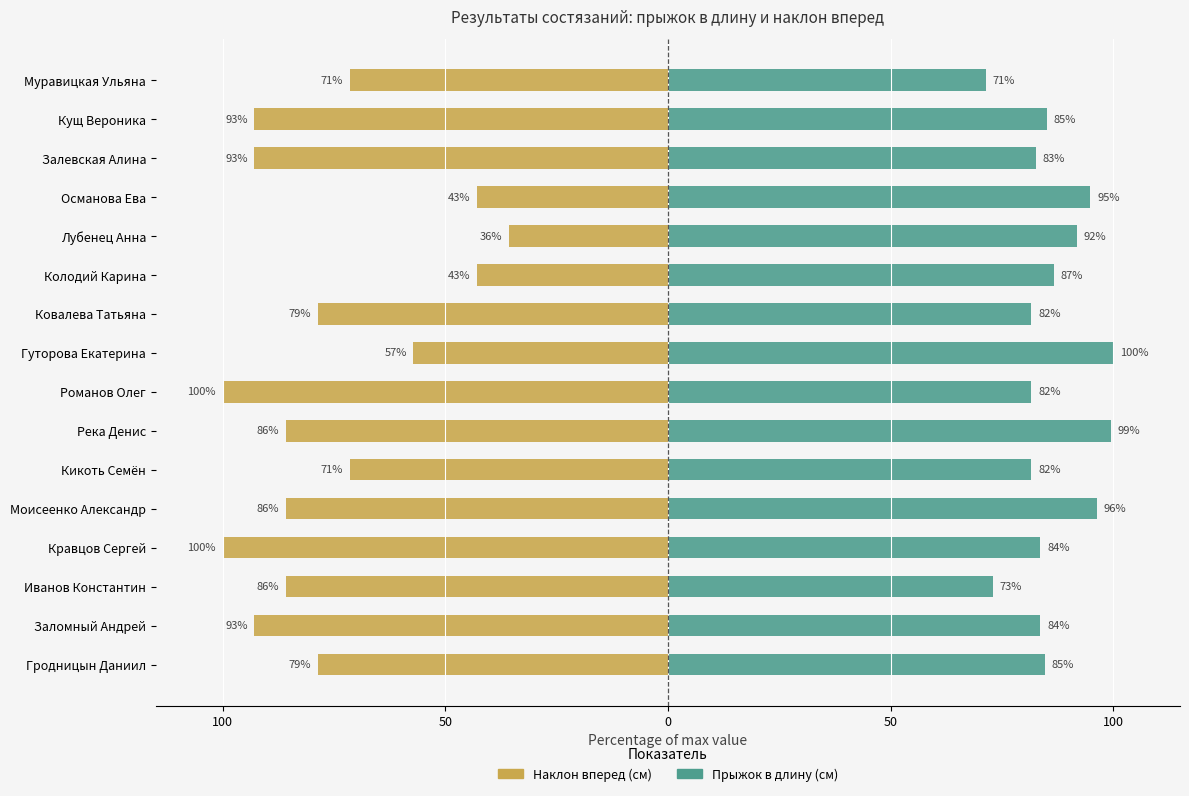

The value of Наклон вперед (см) at Река Денис is -127.6. True or false?

False